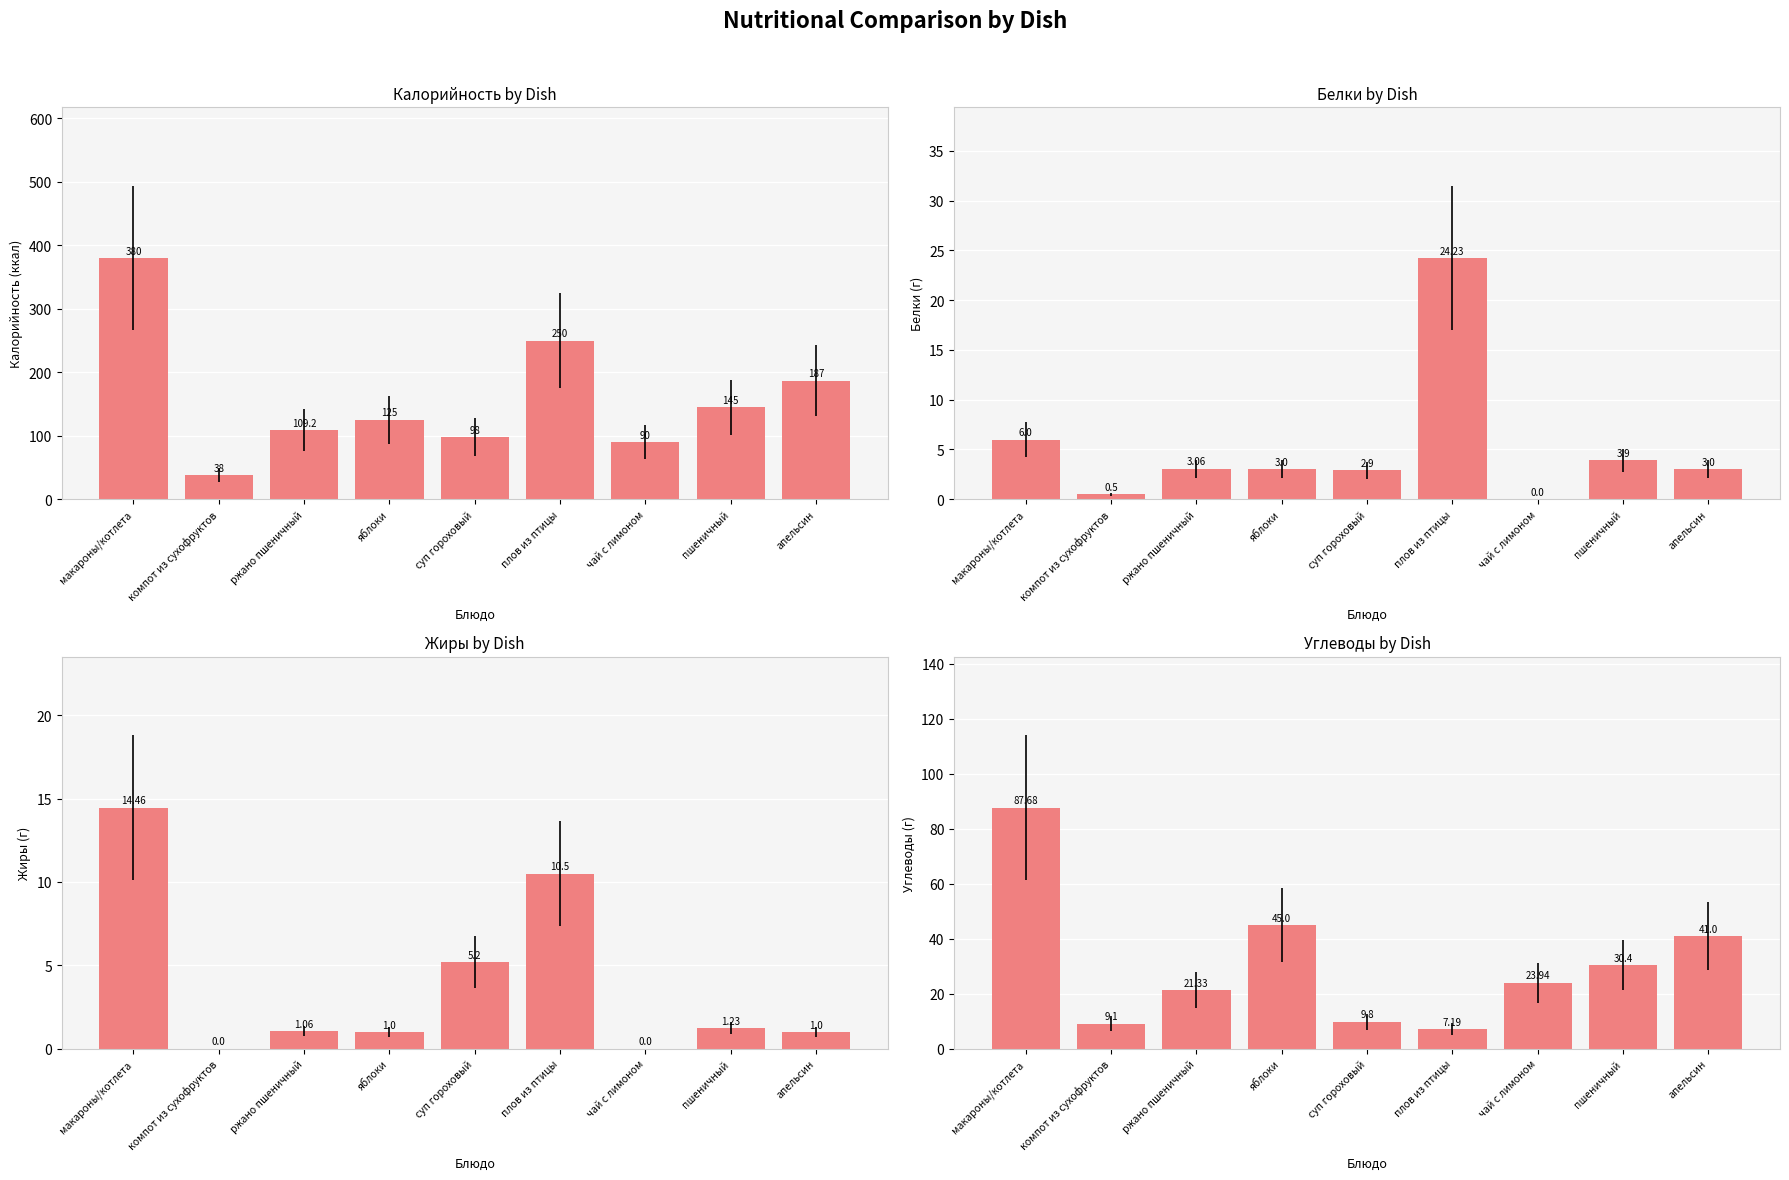

Read the Углеводы value at ржано пшеничный.

21.3